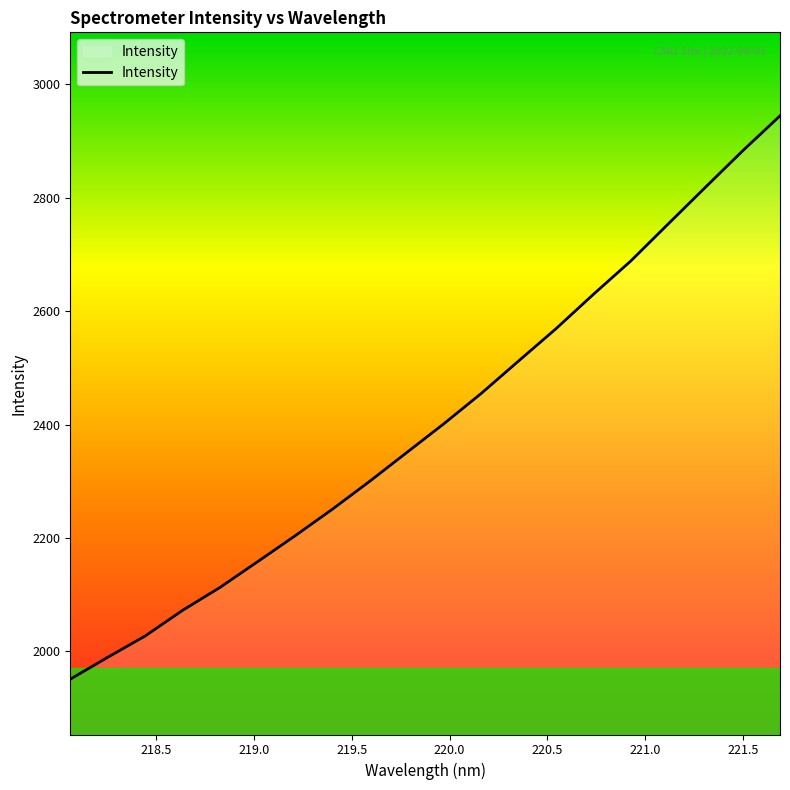

What is the difference between the maximum and minimum values?

993.3